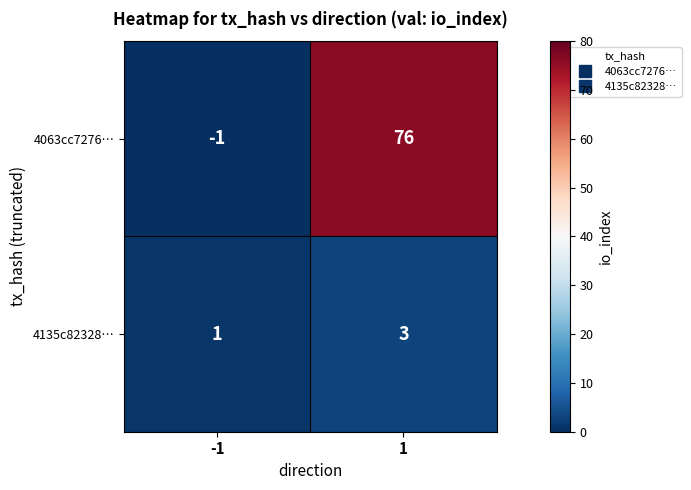

List the series in order of their peak value, lowest first.

4135c82328…, 4063cc7276…